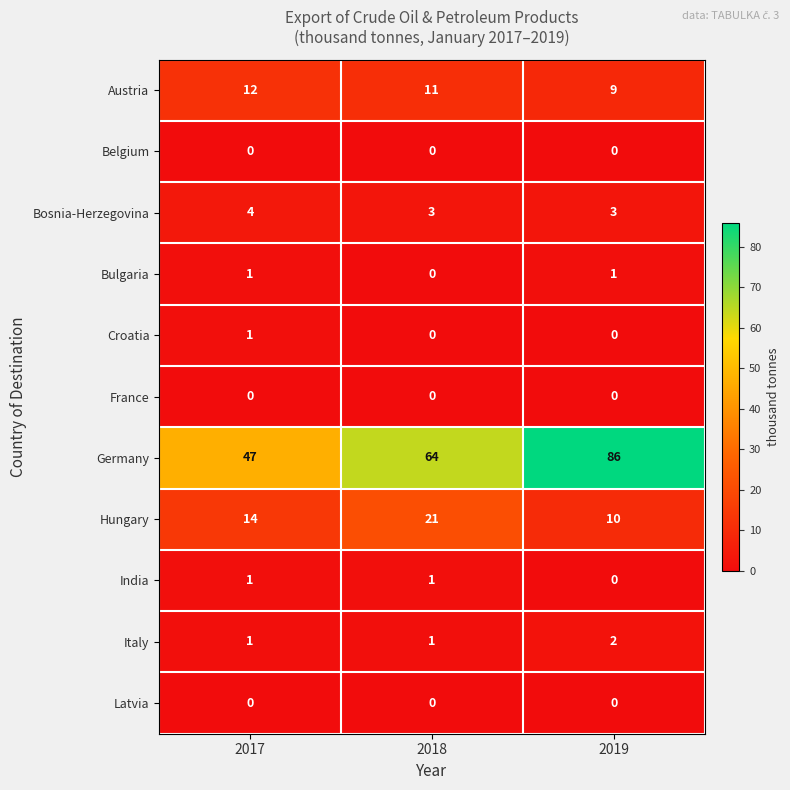

At which category is the sum across all series the highest?

2019